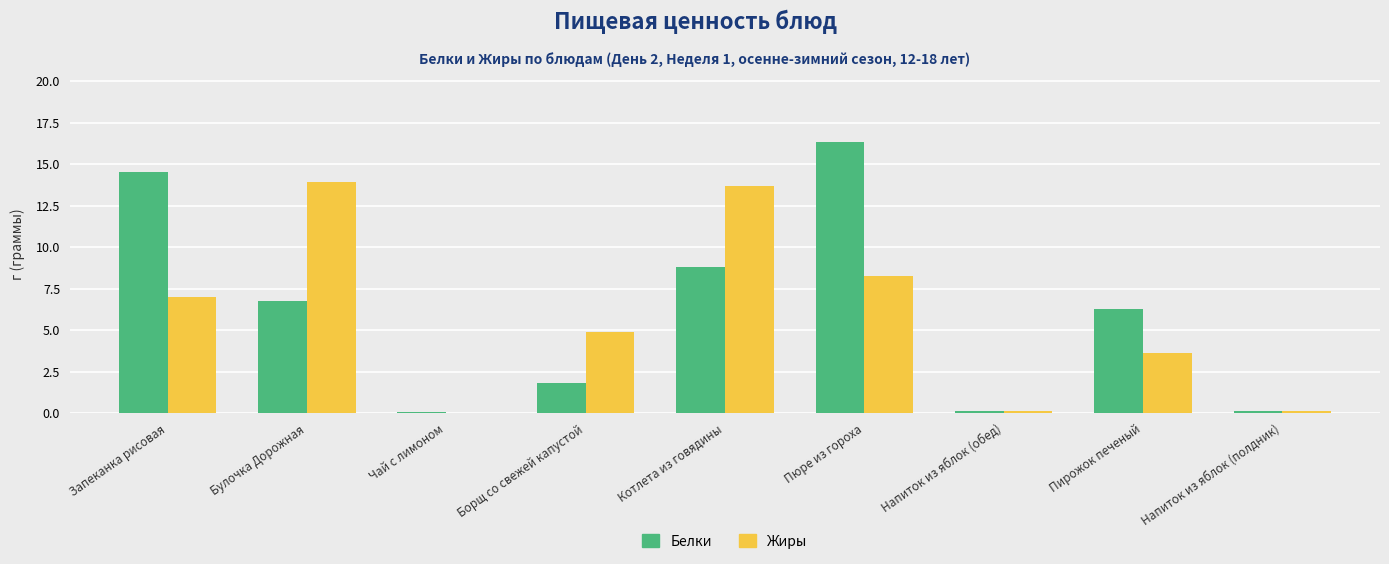

Which series has the largest total across all categories?

Белки